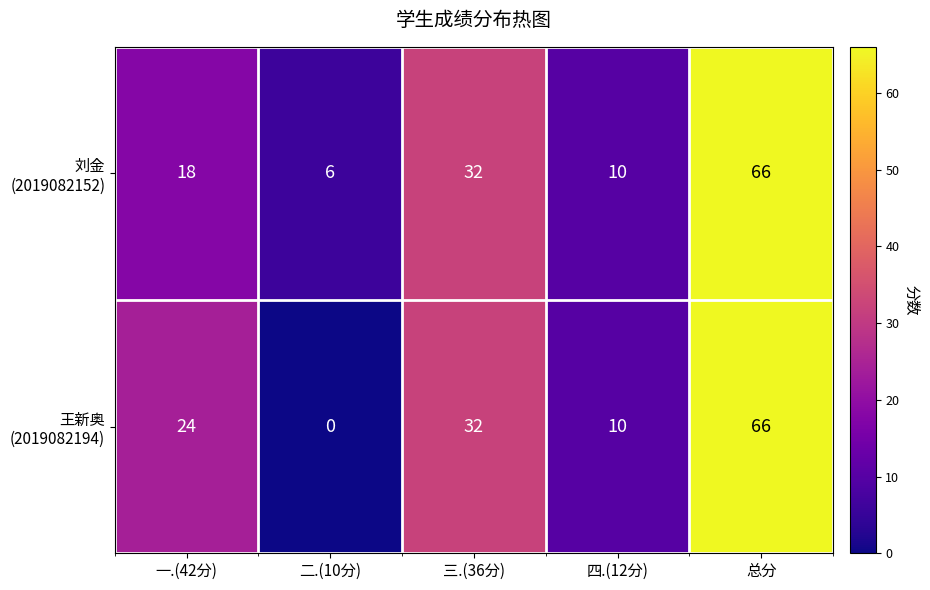

At which category is the sum across all series the highest?

总分